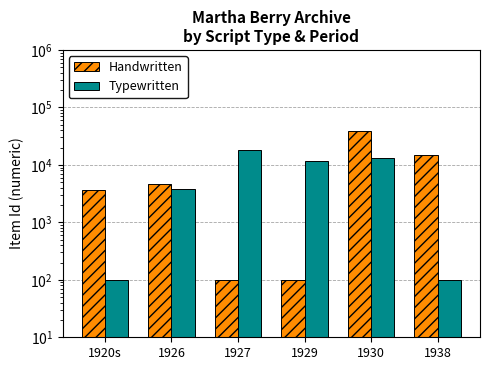

Which label corresponds to the largest value in the chart?

1930